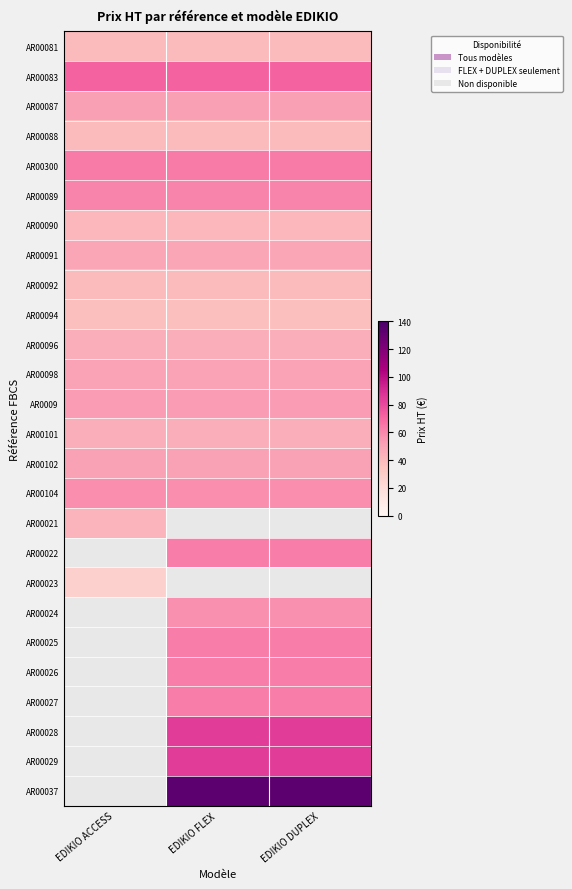

What is the total value across all series at EDIKIO FLEX?

1411.3